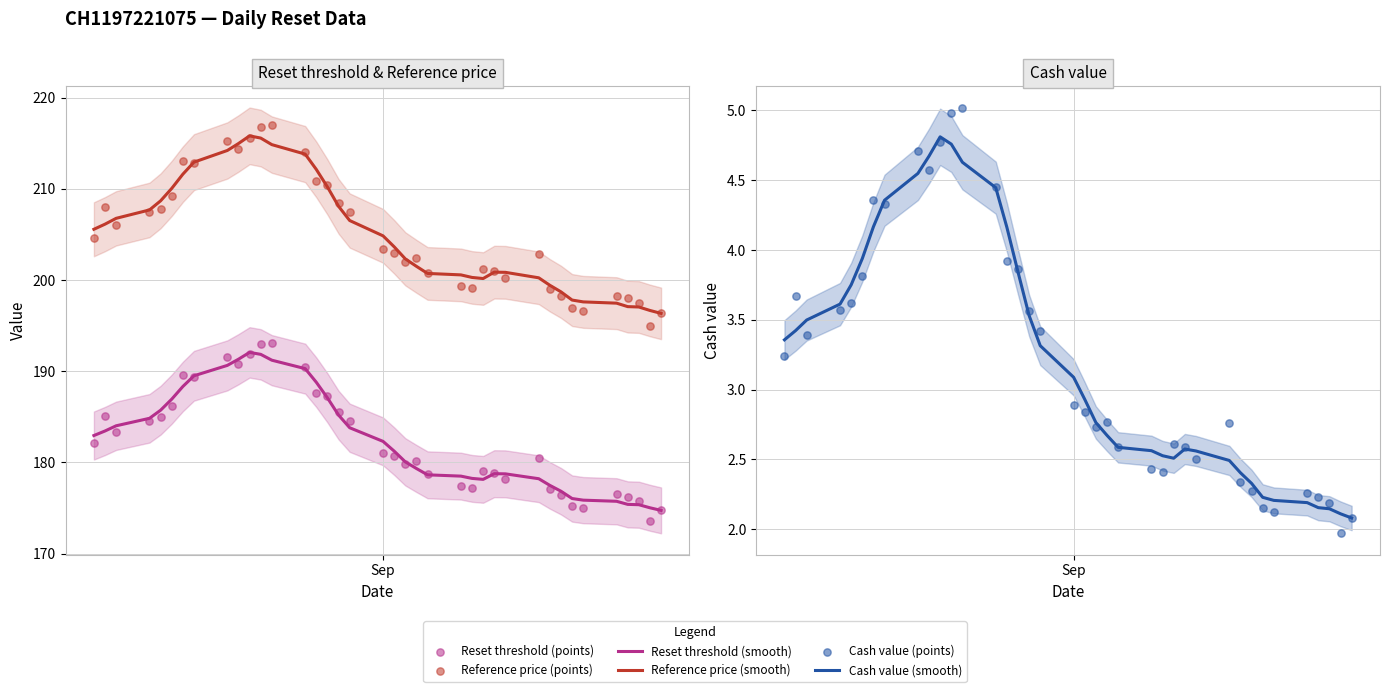

Which series has the largest Y range (max minus min)?

Reference price (points)